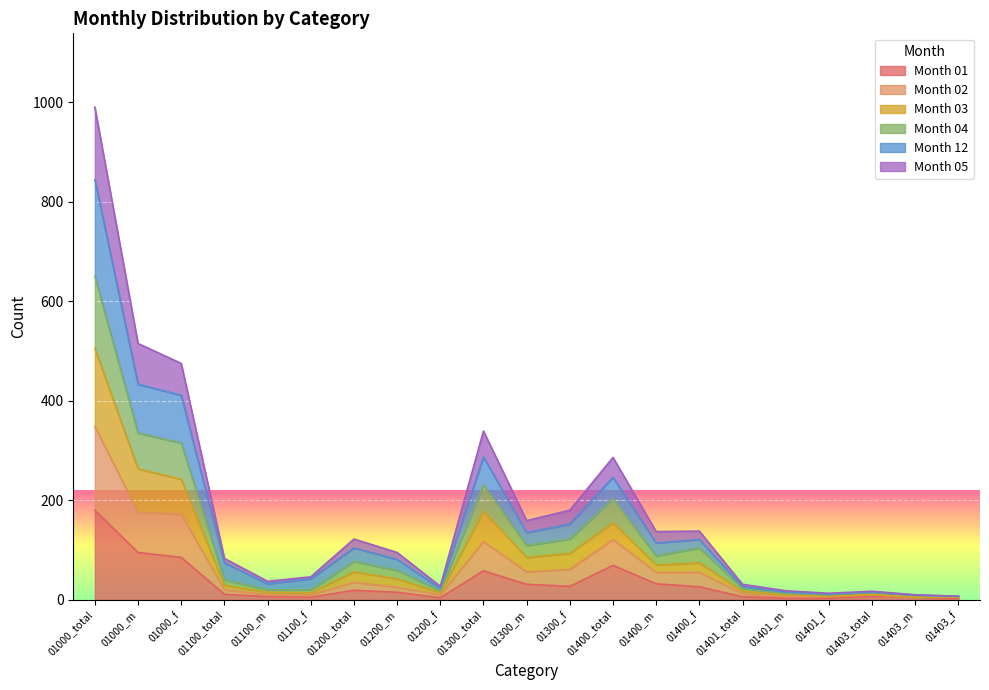

True or false: 02 and 05 cross at least once.

False